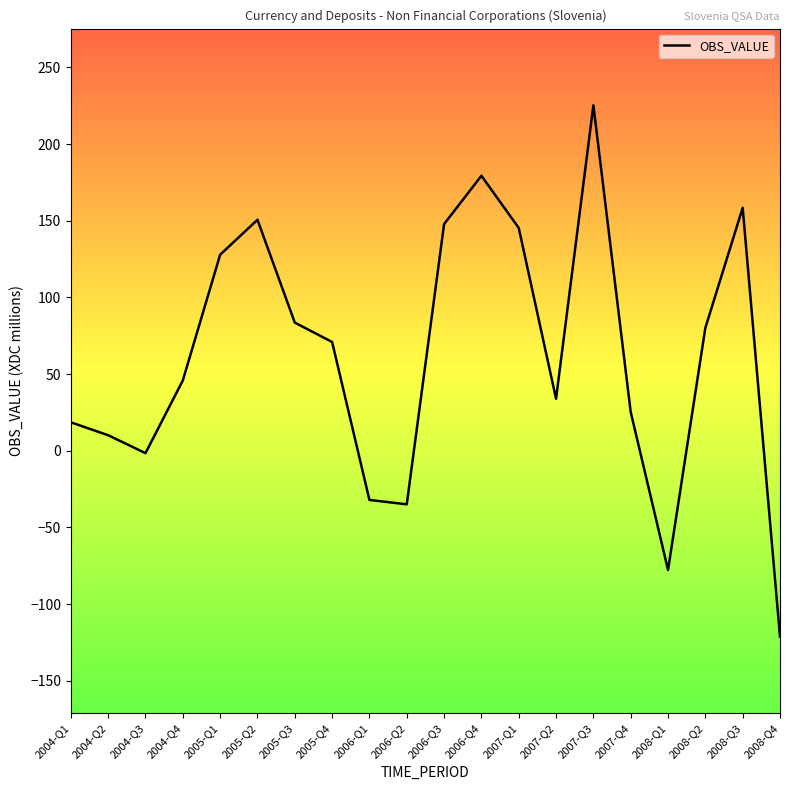

Where is the data nearest to the value 52?

2004-Q4